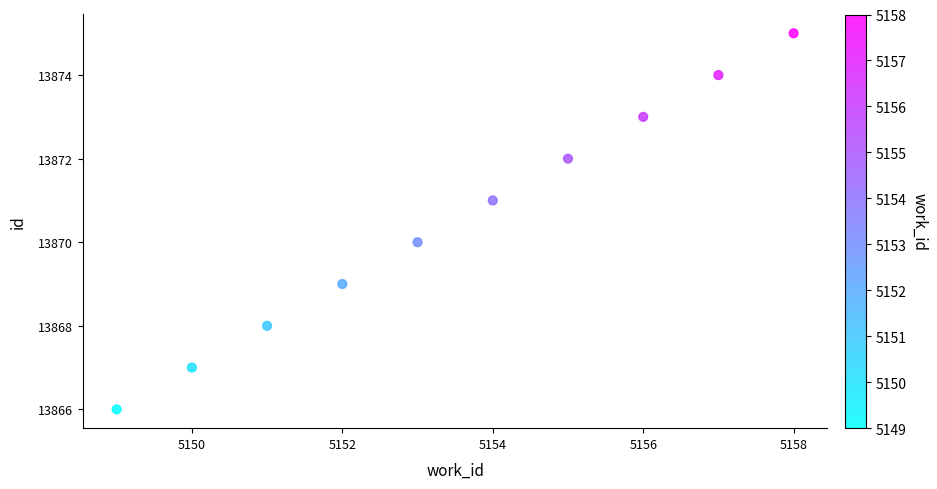

What is the range of Y values (max minus min)?

9